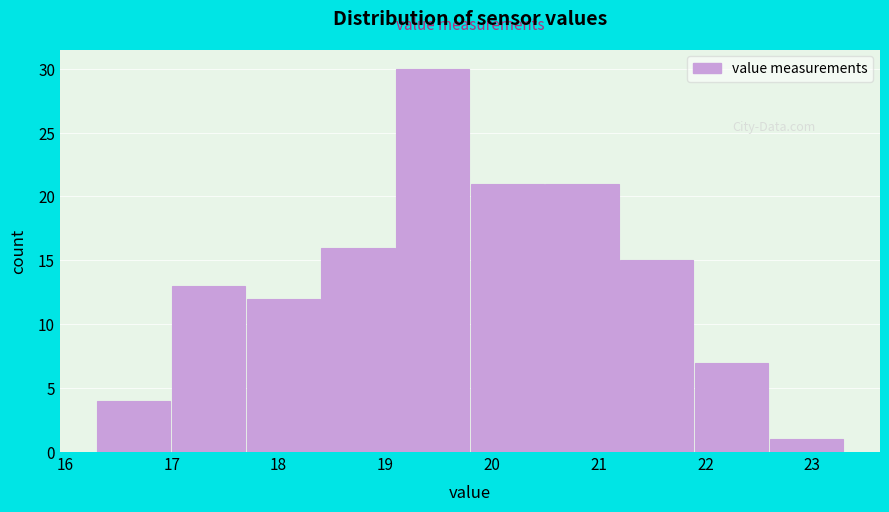

What is the height of the bar covering 22.6 to 23.3 on the x-axis? The values are not printed on the chart, so give them approximately, as read against the axis.

1